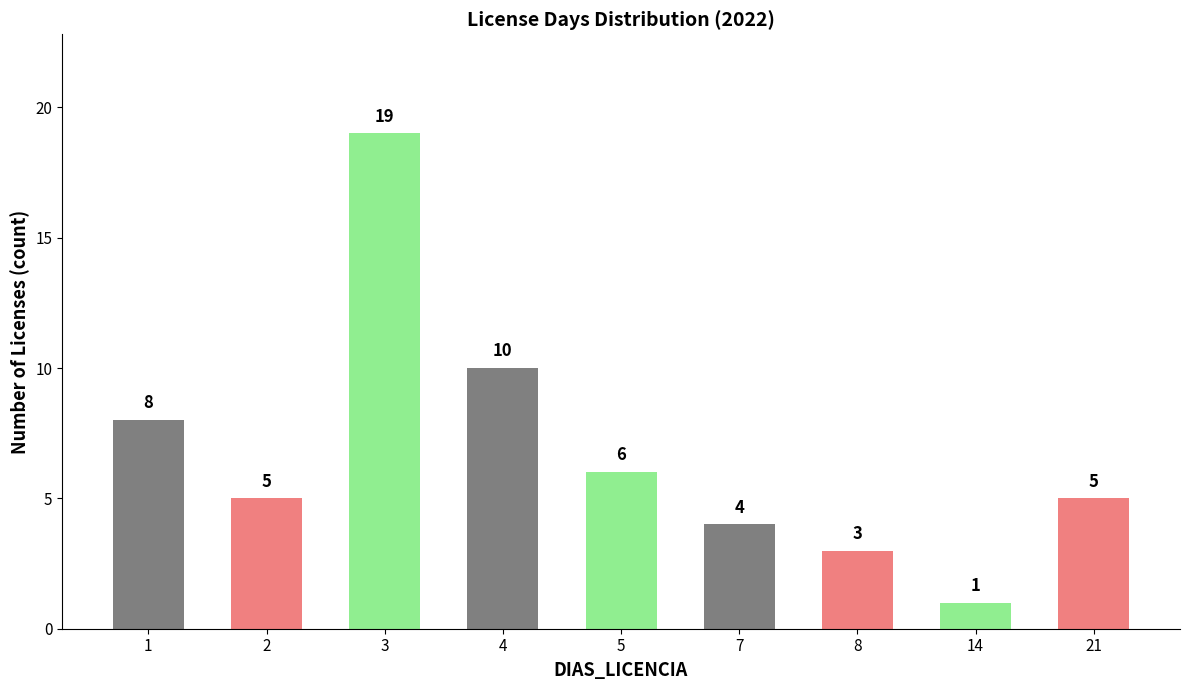

Reading right to left, extract all data points from this chart.

5	1	3	4	6	10	19	5	8